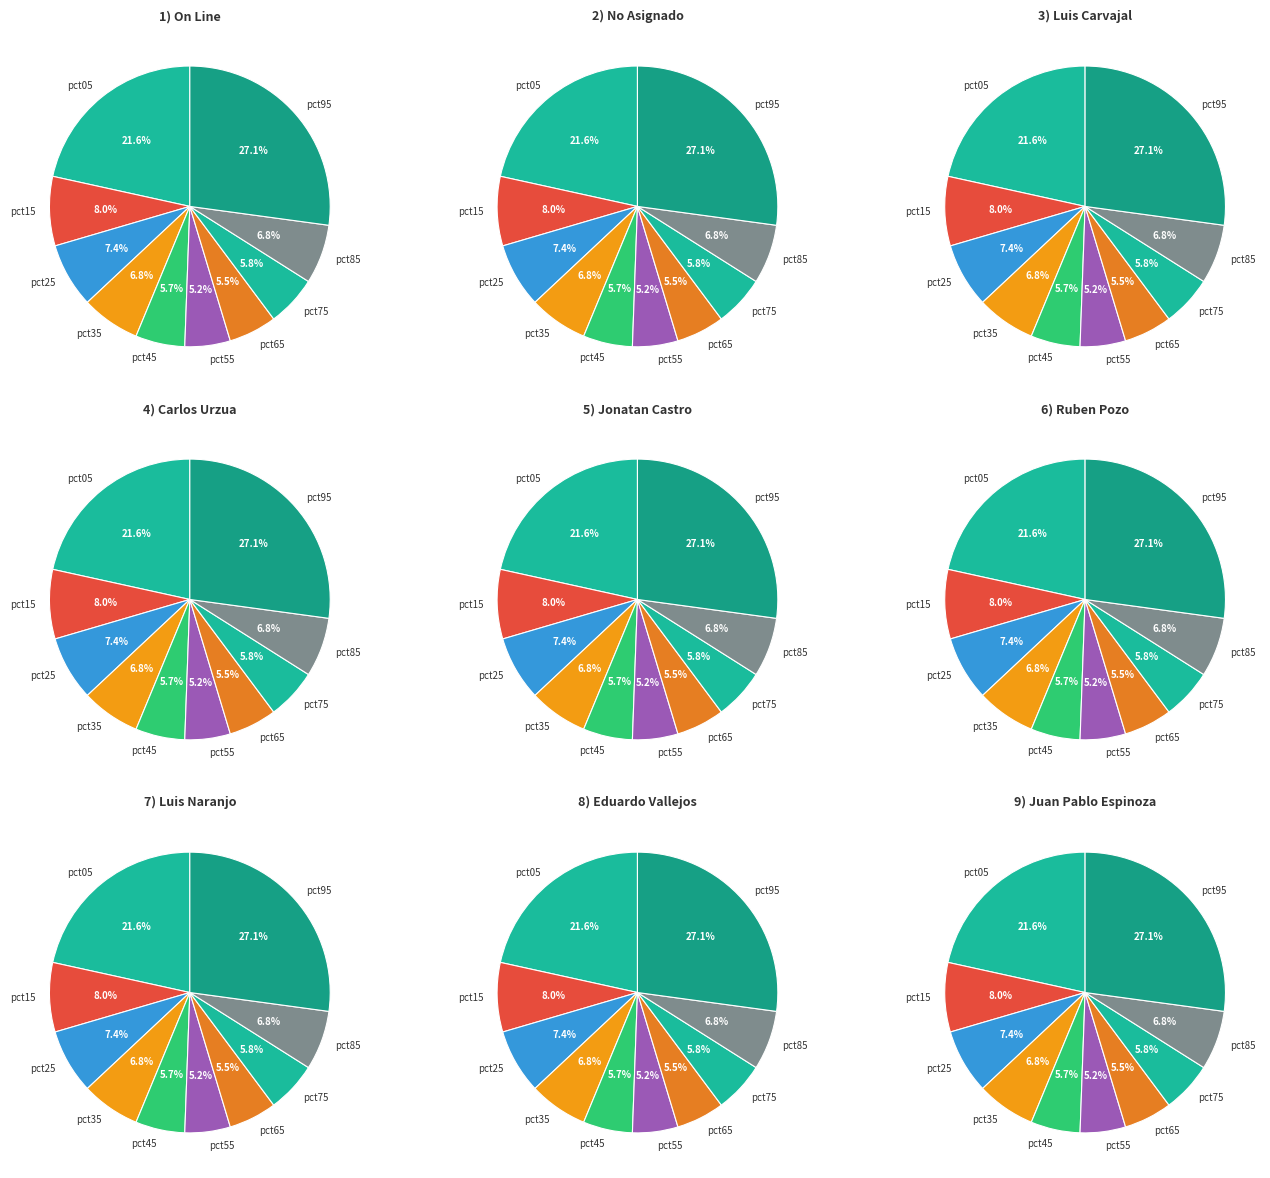

What is the total percentage of pct75 and pct55?

11.1%